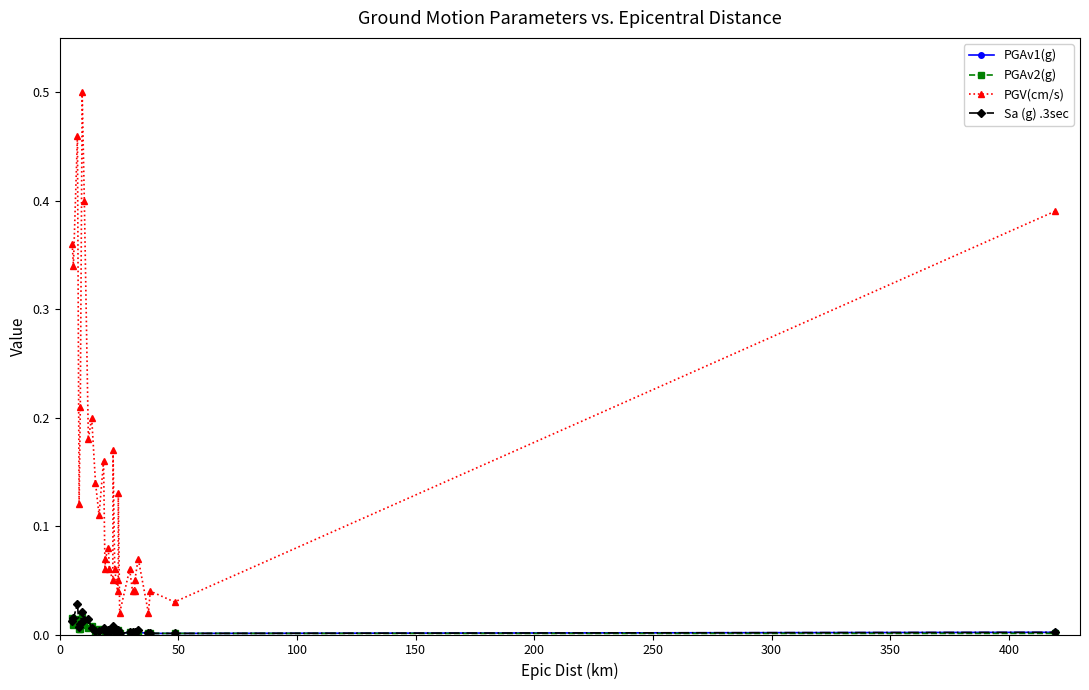

What is the sum of all PGAv1(g) values?

0.1